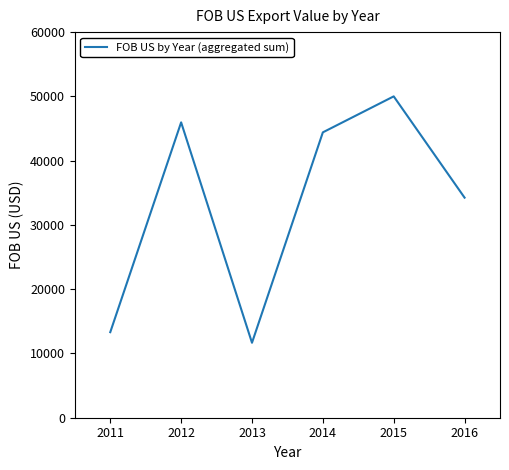

Rank the categories by value from lowest to highest.

2013, 2011, 2016, 2014, 2012, 2015